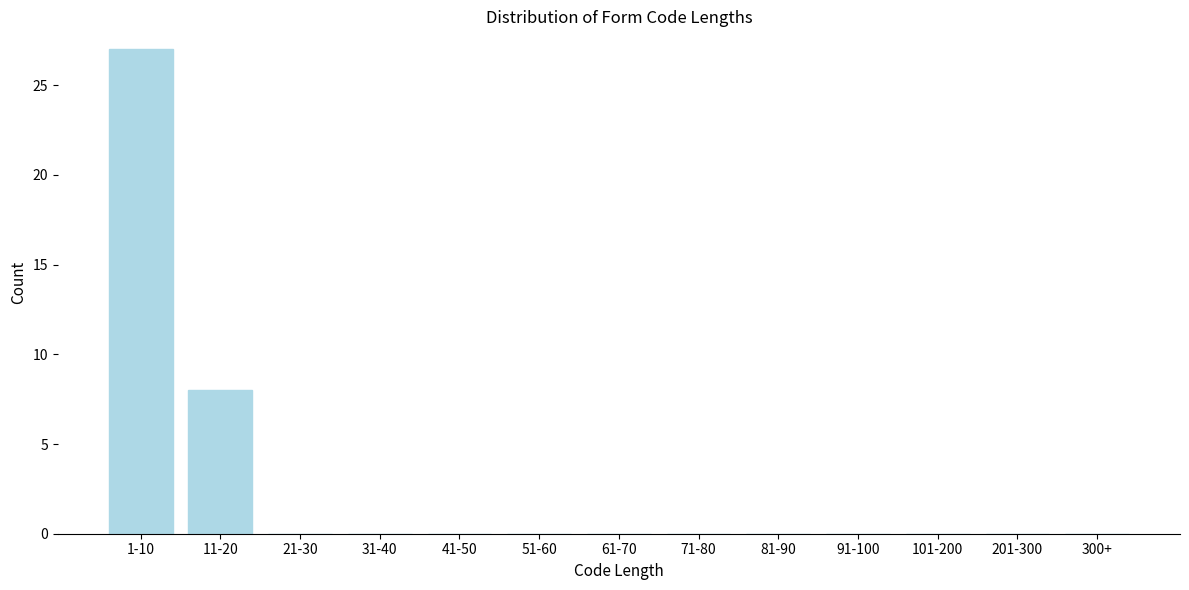

Reading left to right, extract all data points from this chart.

1-10=27	11-20=8	21-30=0	31-40=0	41-50=0	51-60=0	61-70=0	71-80=0	81-90=0	91-100=0	101-200=0	201-300=0	300+=0